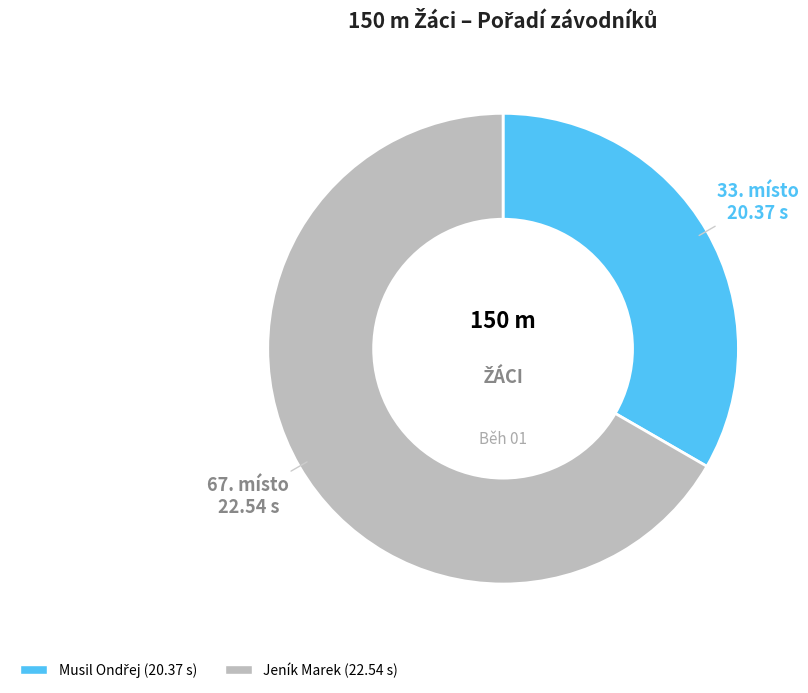

What is the majority slice?

Jeník Marek